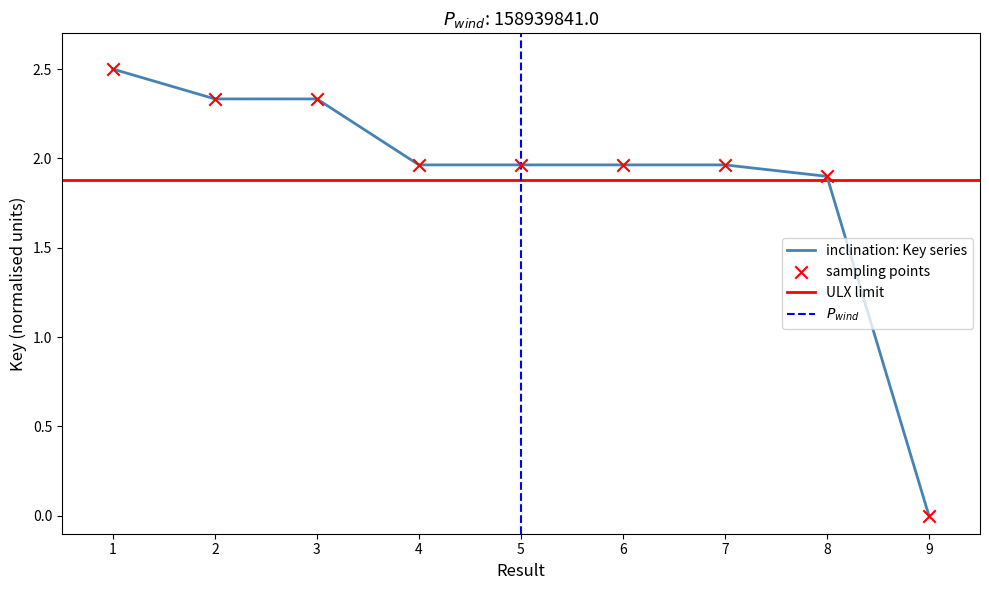

Which has a higher value, 2 or 9?

2